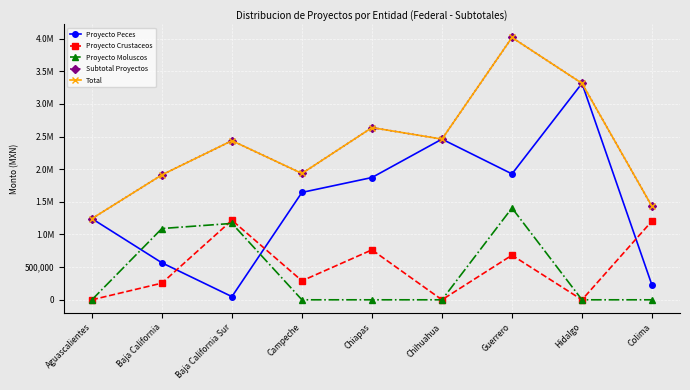

Between Chiapas and Chihuahua, which series saw the biggest shift?

Proyecto Crustaceos